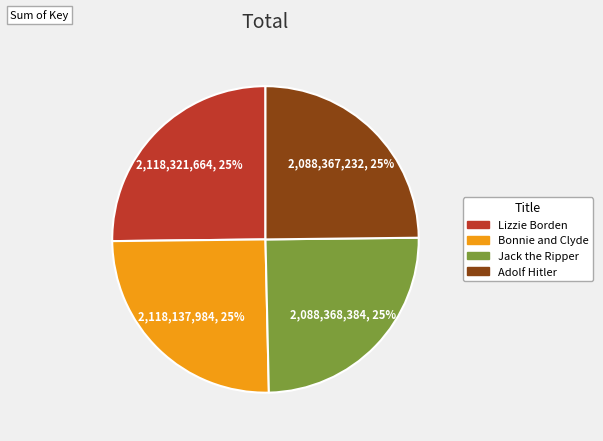

To the nearest percent, what portion does Bonnie and Clyde represent?

25%